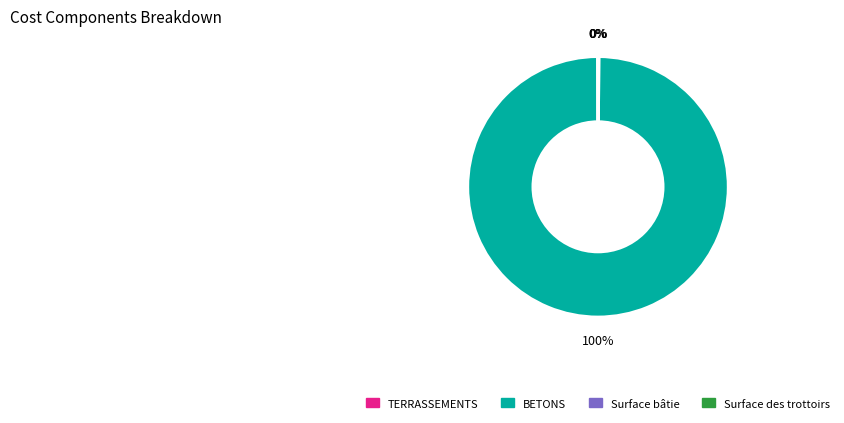

What is the largest slice in the pie chart?

BETONS